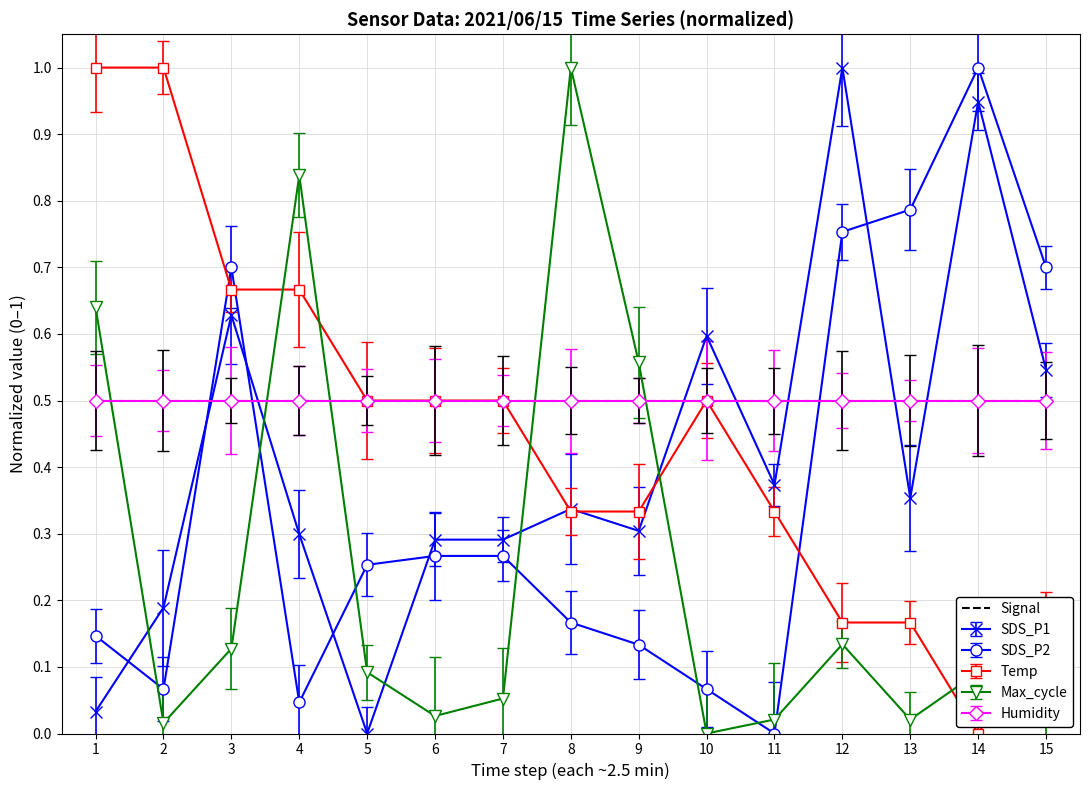

True or false: Max_cycle has more than 2 interior local peaks.

True